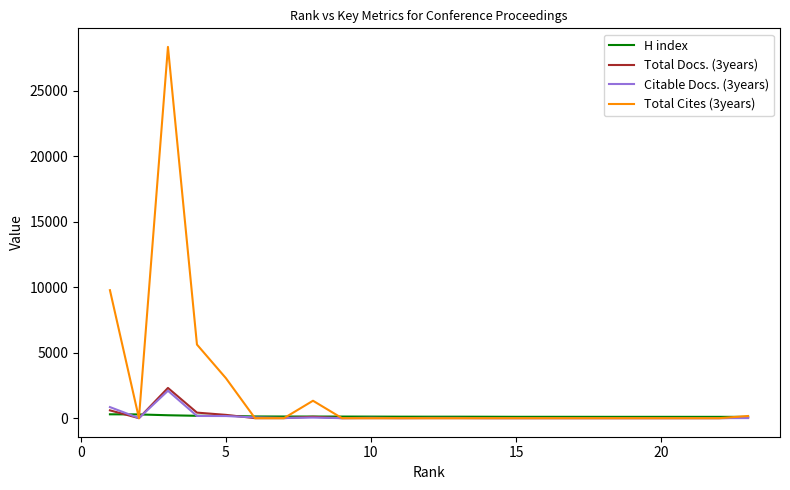

Which series has the largest range (max minus min)?

Total Cites (3years)